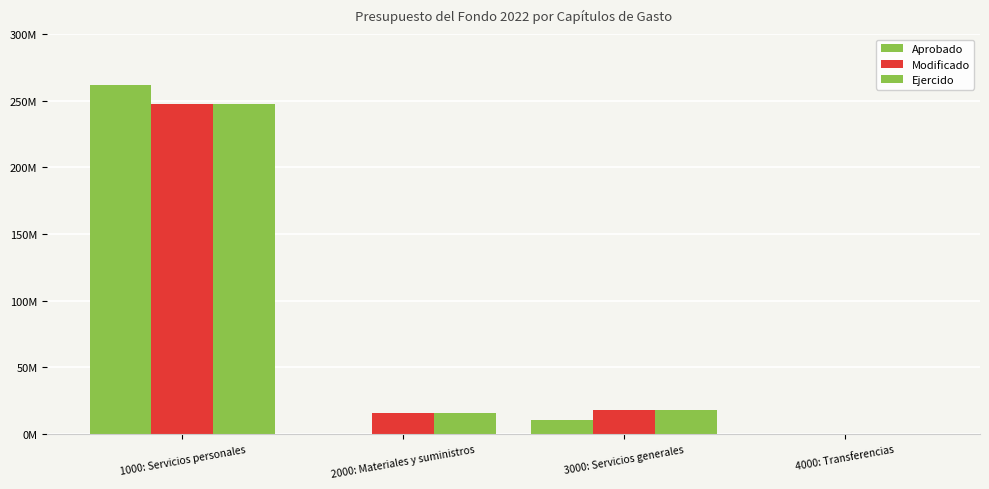

Read the Aprobado value at 3000: Servicios generales.

10727639.2